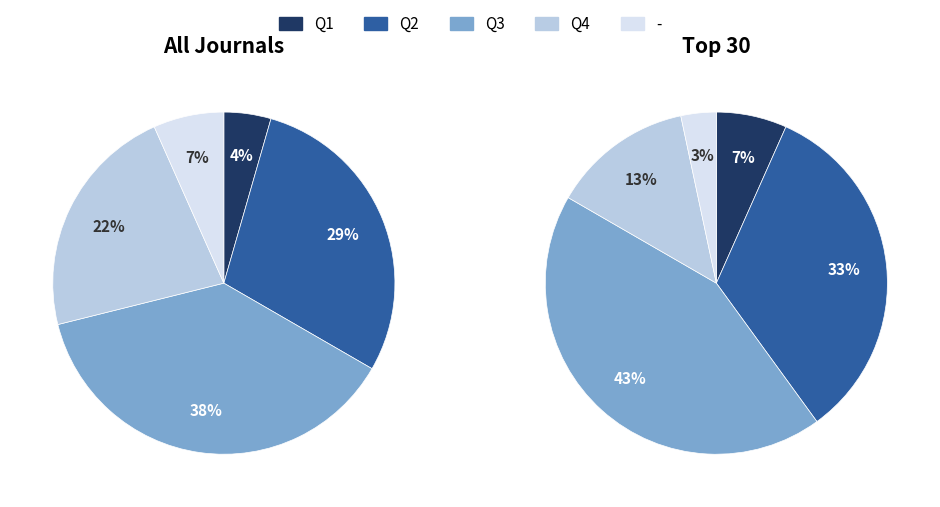

Which category has the smallest portion of the pie?

Q1